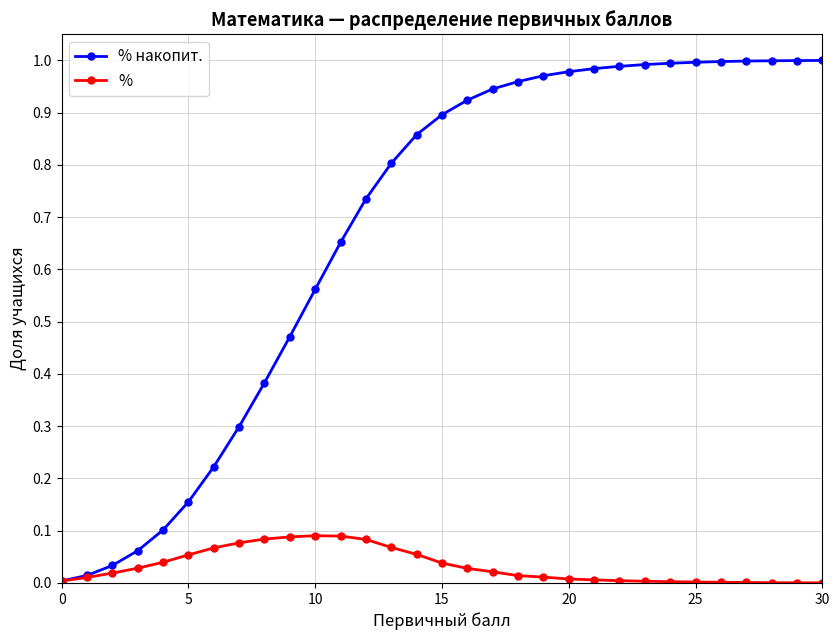

Rank the series by their average value, from highest to lowest.

% накопит., %